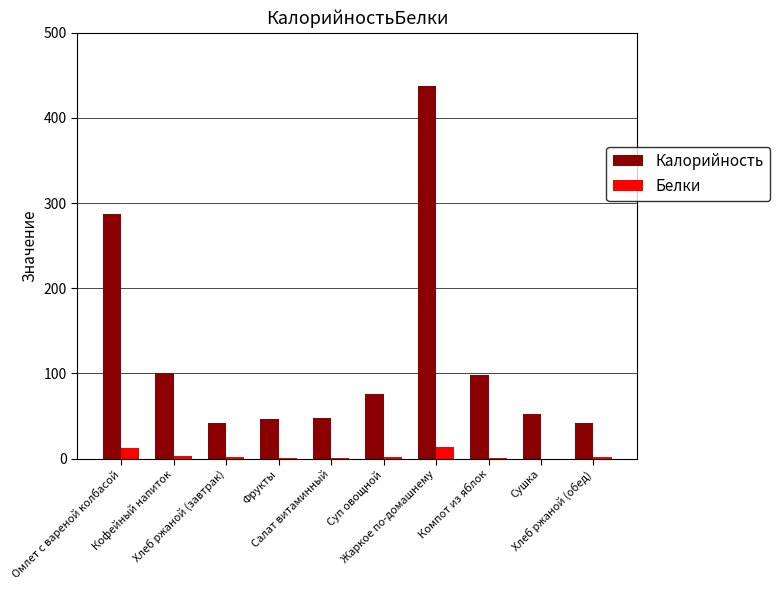

What is the sum of all Калорийность values?

1230.1